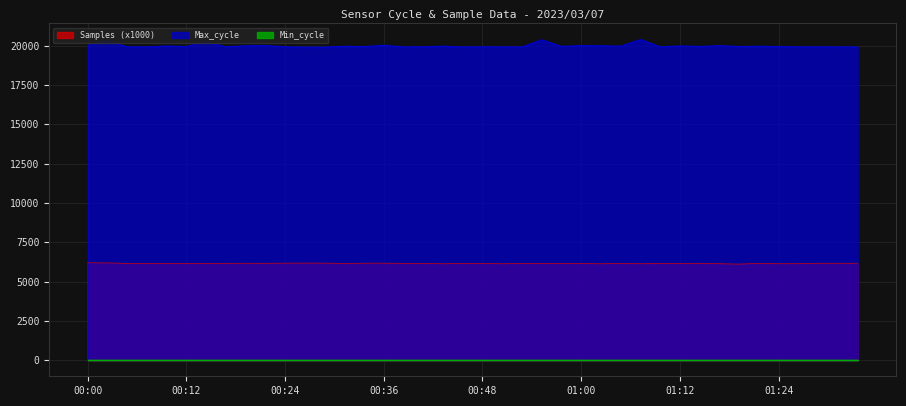

What is the difference between the Max_cycle values at 01:10 and 00:16?

3.0